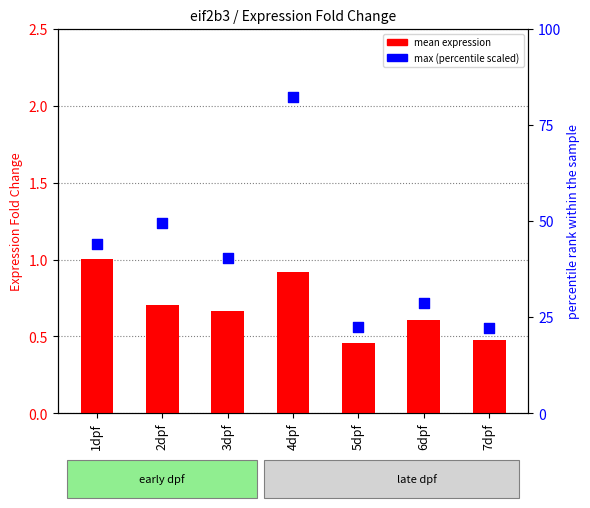

Which series reaches the maximum Y coordinate?

max (scaled 0-100)